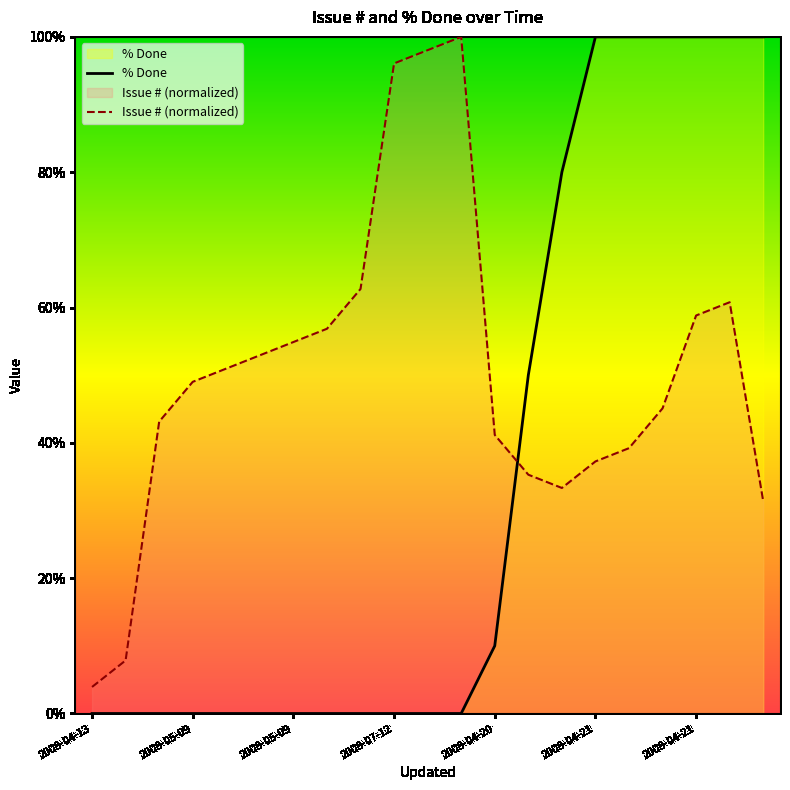

The value of Issue # (normalized) at 2008-04-13 is 3.9. True or false?

True